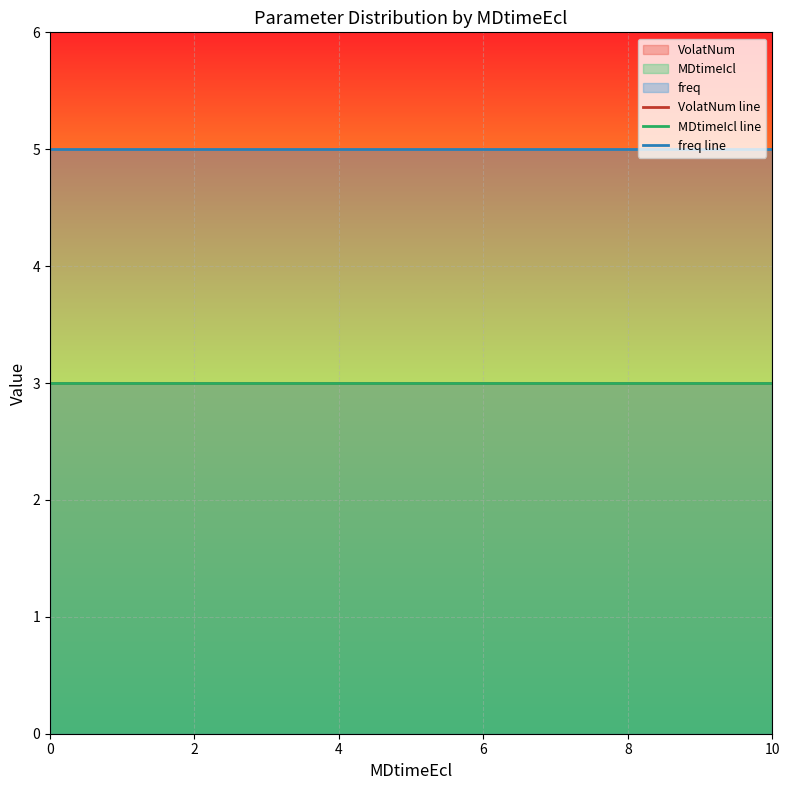

How many lines are shown in the chart?

3